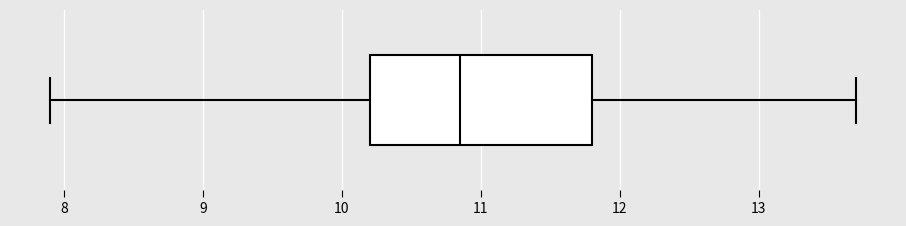

Read this box plot against the x-axis: the position of the median line, the range covered by the box, and the ends of both whiskers. The values are not printed on the chart, so give them approximately, as read against the axis.

median 10.9, box 10.2 to 11.8, whiskers 7.9 to 13.7